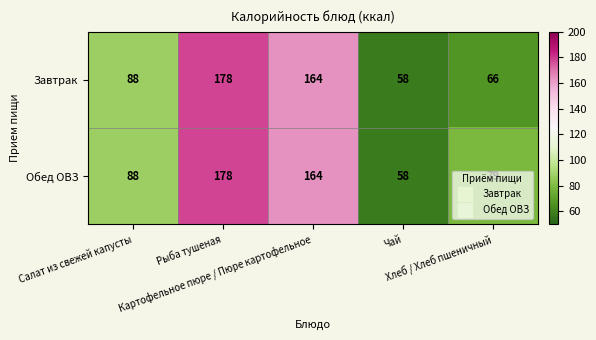

At how many categories does at least one series exceed 75?

4